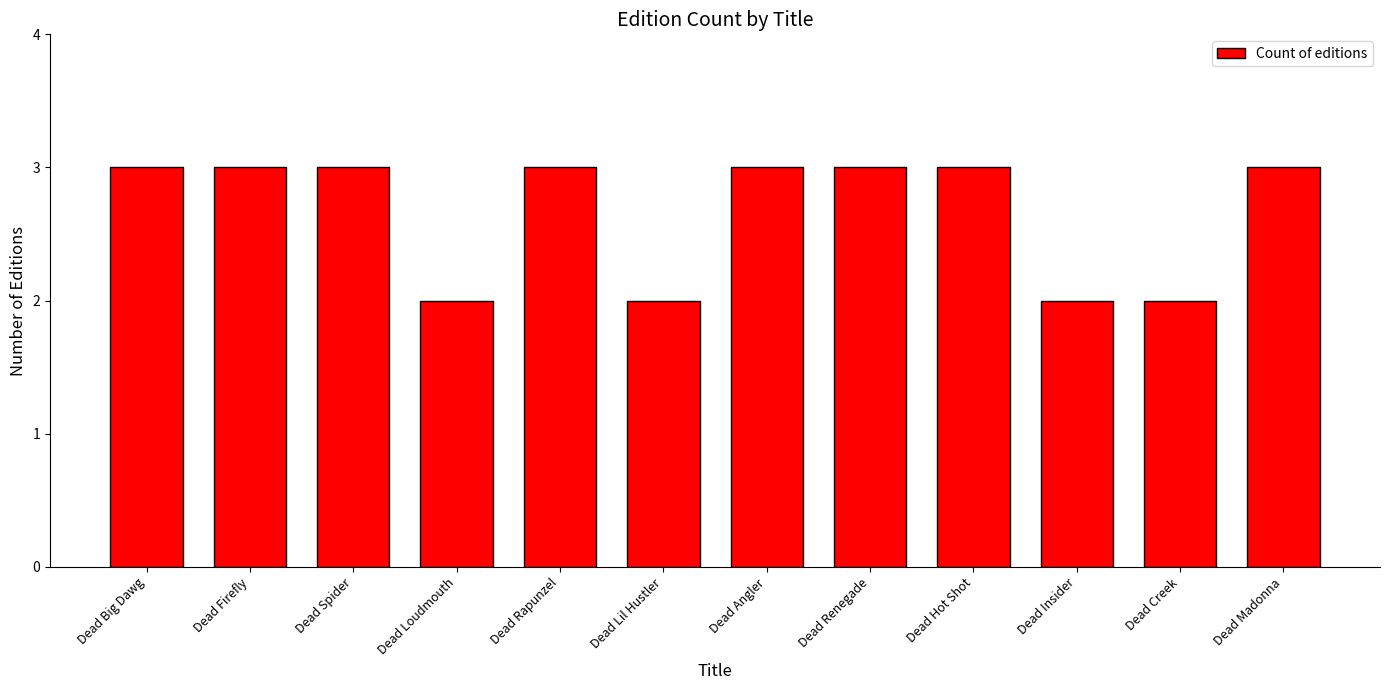

What is the average value?

3